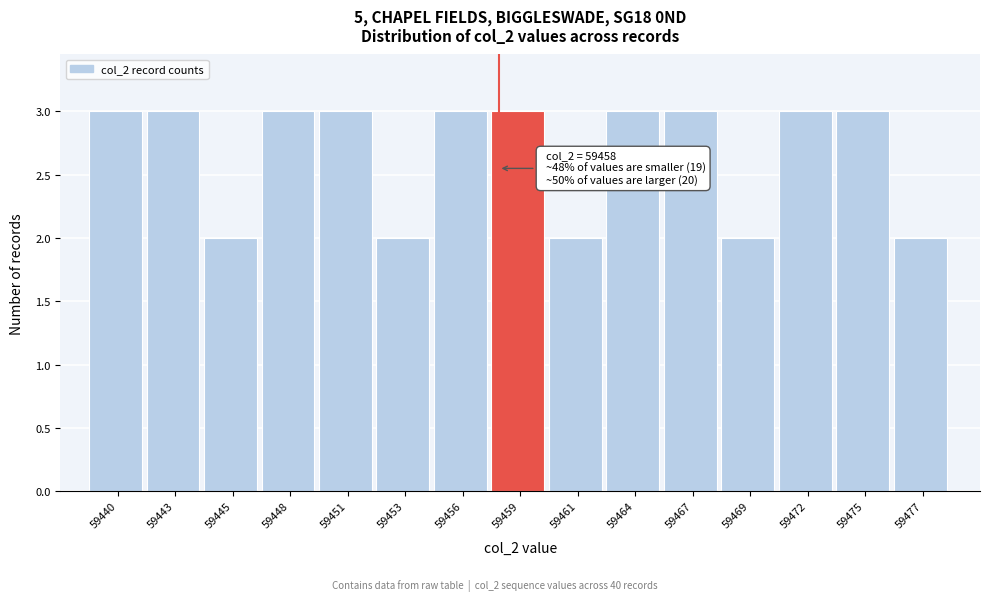

Reading left to right, what are all the values shown in this chart?

59440=3	59443=3	59445=2	59448=3	59451=3	59453=2	59456=3	59459=3	59461=2	59464=3	59467=3	59469=2	59472=3	59475=3	59477=2